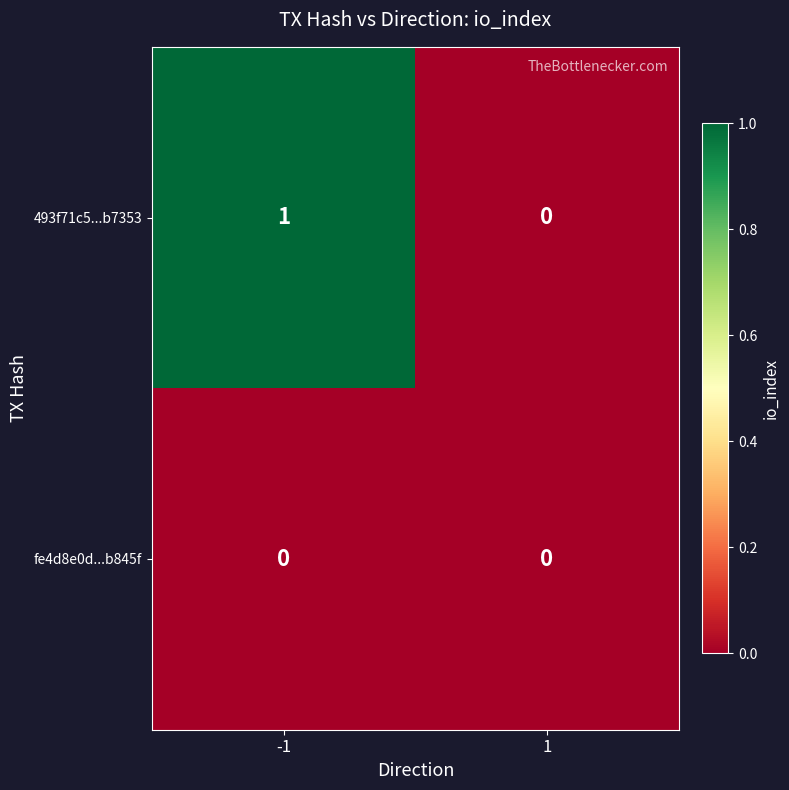

Reading left to right, extract all data points from this chart.

493f71c5...b7353: -1=1	1=0
fe4d8e0d...b845f: -1=0	1=0